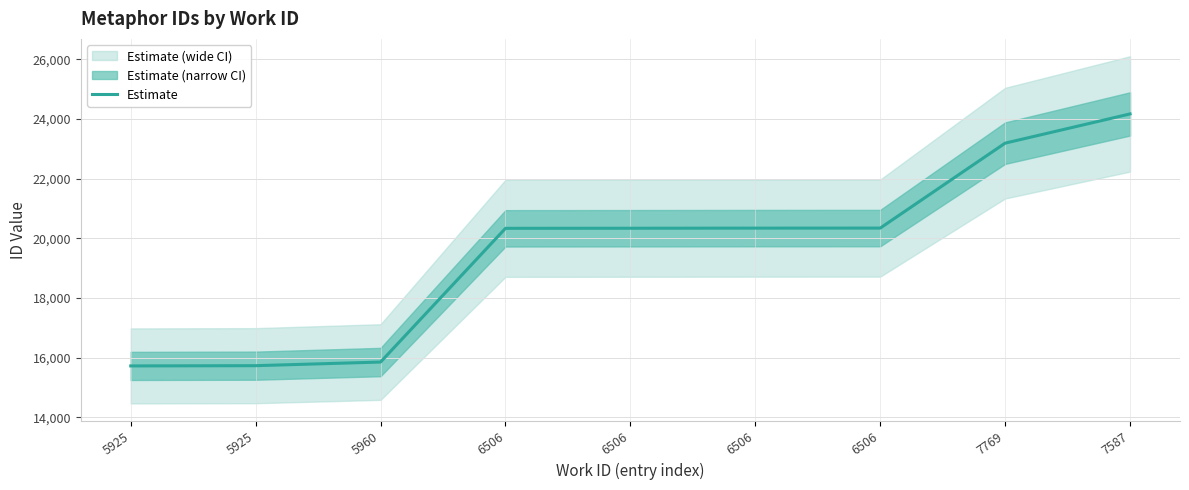

How many data points does each series have?

9